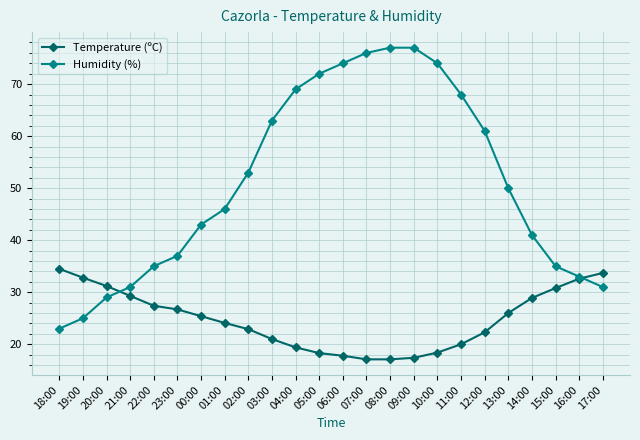

How many lines are shown in the chart?

2